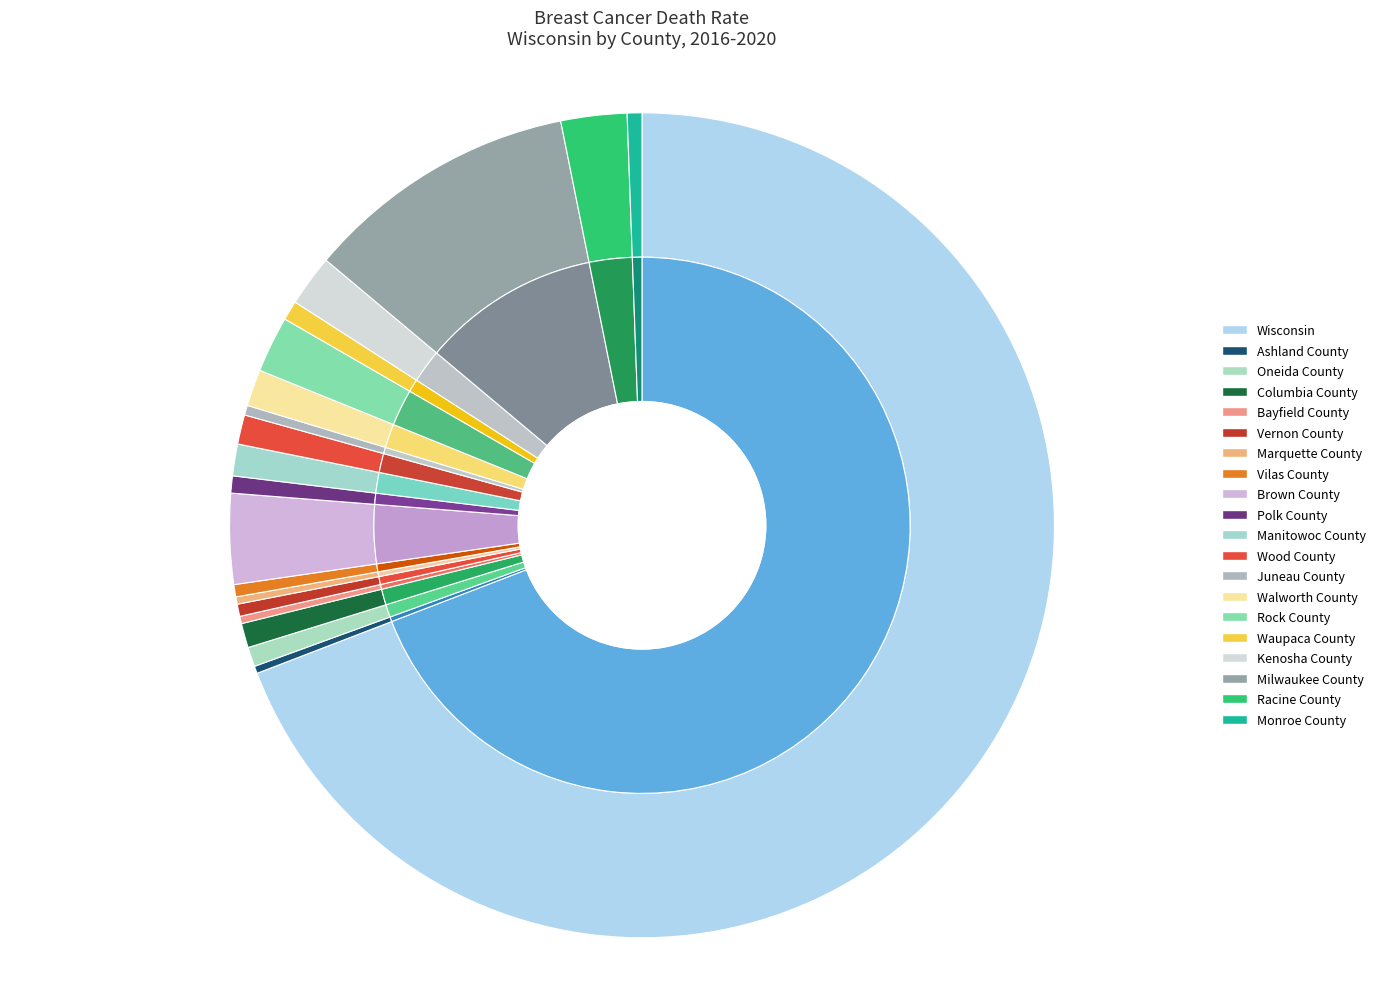

To the nearest percent, what portion does Polk County represent?

1%